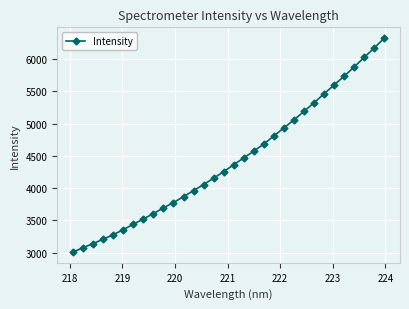

What is the greatest value displayed?

6326.9